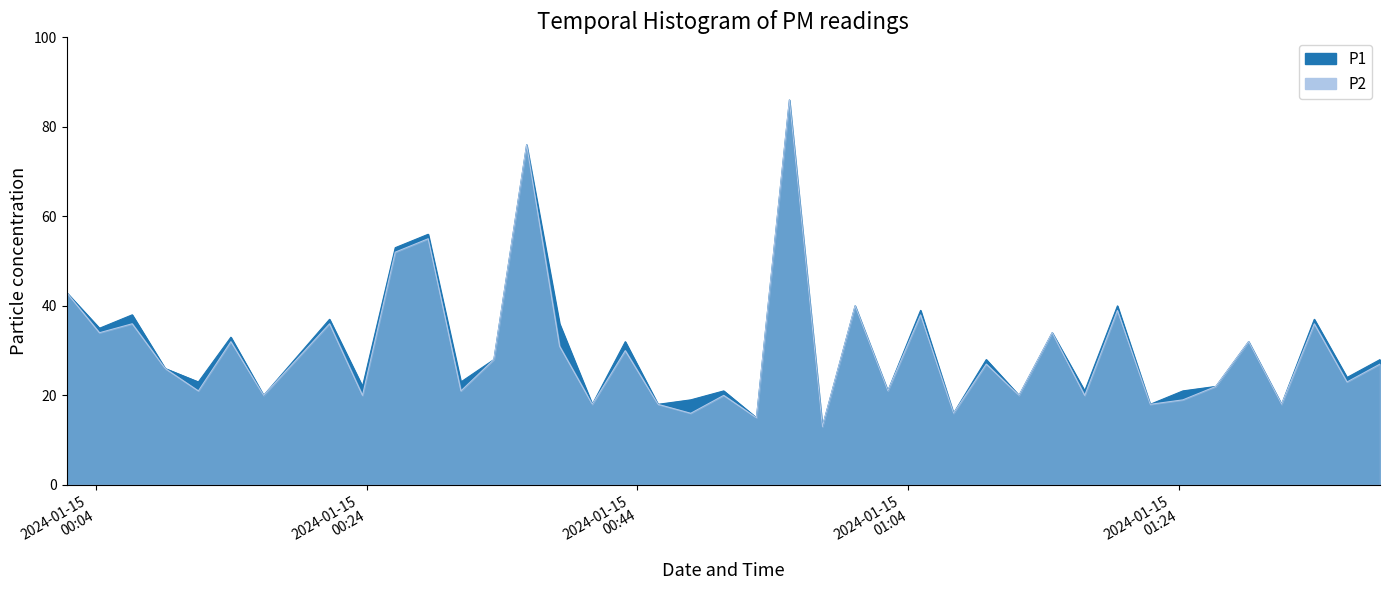

List the labels in order of P2 value, smallest first.

2024-01-15T00:57:39, 2024-01-15T00:52:47, 2024-01-15T00:47:56, 2024-01-15T01:07:20, 2024-01-15T00:40:40, 2024-01-15T00:45:31, 2024-01-15T01:21:51, 2024-01-15T01:31:33, 2024-01-15T01:24:16, 2024-01-15T00:16:24, 2024-01-15T00:23:42, 2024-01-15T00:50:22, 2024-01-15T01:12:10, 2024-01-15T01:17:01, 2024-01-15T00:11:35, 2024-01-15T00:30:58, 2024-01-15T01:02:29, 2024-01-15T01:26:42, 2024-01-15T01:36:23, 2024-01-15T00:09:08, 2024-01-15T01:09:45, 2024-01-15T01:38:49, 2024-01-15T00:33:24, 2024-01-15T00:43:06, 2024-01-15T00:38:15, 2024-01-15T00:13:59, 2024-01-15T01:29:07, 2024-01-15T00:04:17, 2024-01-15T01:14:37, 2024-01-15T00:06:42, 2024-01-15T00:21:16, 2024-01-15T01:33:58, 2024-01-15T01:04:54, 2024-01-15T01:19:26, 2024-01-15T01:00:04, 2024-01-15T00:01:51, 2024-01-15T00:26:07, 2024-01-15T00:28:33, 2024-01-15T00:35:49, 2024-01-15T00:55:13